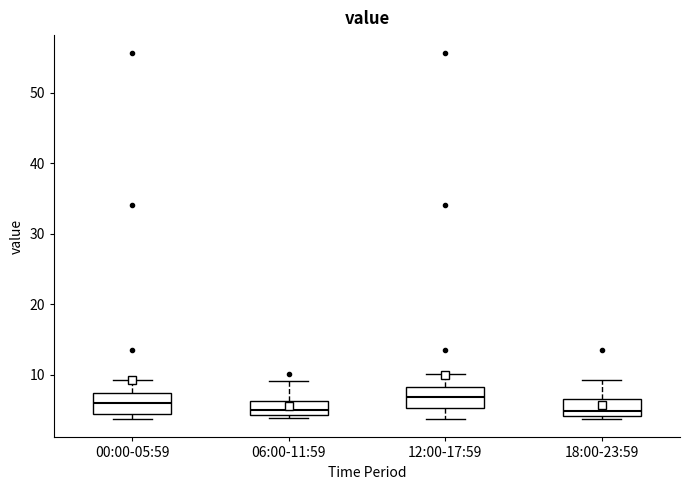

Reading left to right, read every box against the y-axis: the position of its median line, the range the box covers, and the ends of its whiskers. The values are not printed on the chart, so give them approximately, as read against the axis.

00:00-05:59: median 6, box 4 to 7, whiskers 4 (just below the box's lower edge) to 9
06:00-11:59: median 5, box 4 to 6, whiskers 4 (just below the box's lower edge) to 9
12:00-17:59: median 7, box 5 to 8, whiskers 4 to 10
18:00-23:59: median 5, box 4 to 7, whiskers 4 (just below the box's lower edge) to 9